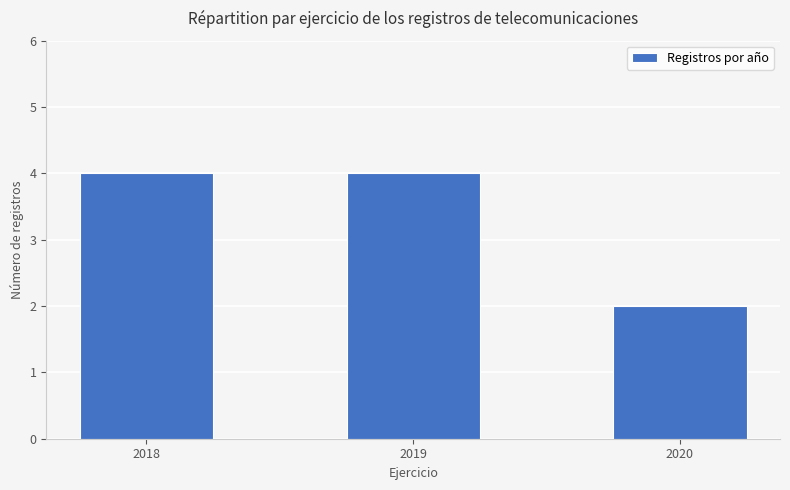

Does the chart contain stacked bars?

No